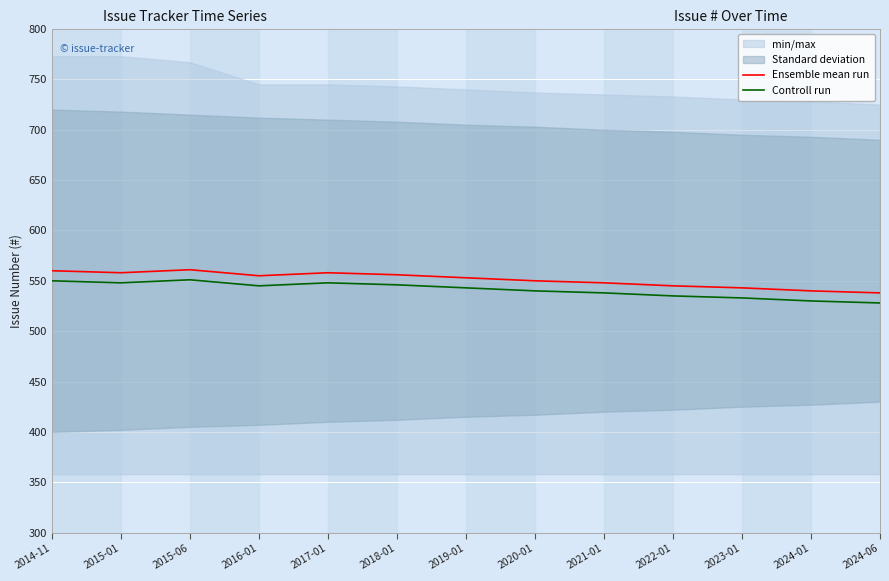

How many lines are shown in the chart?

2